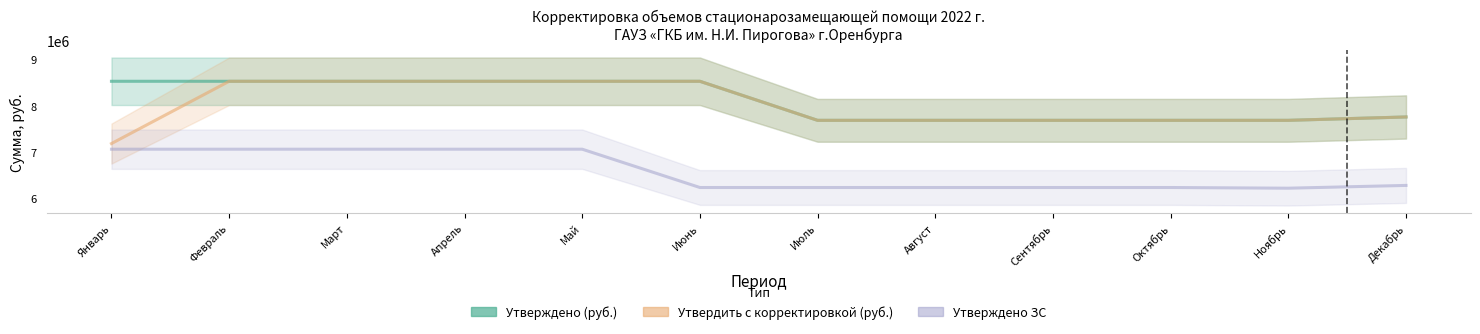

How many lines are shown in the chart?

3